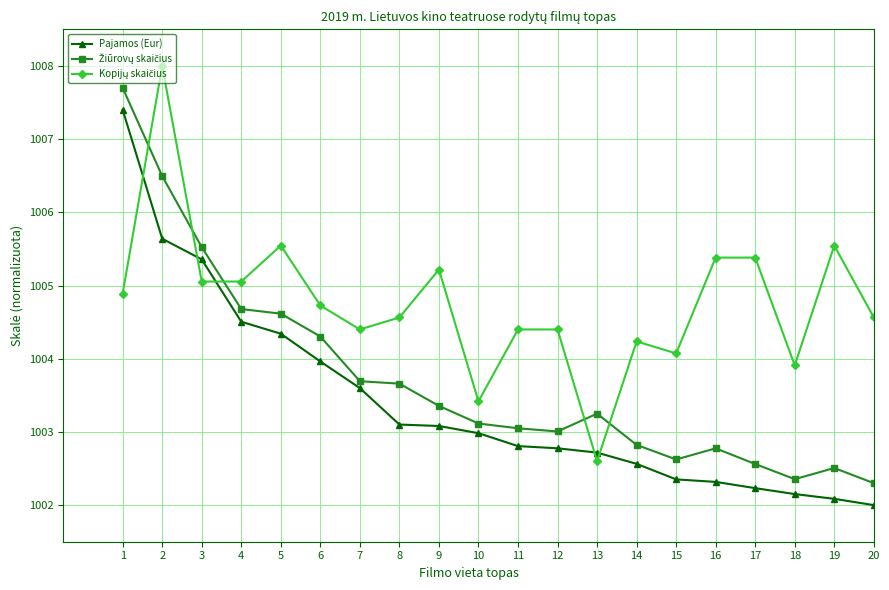

What is the value of the Pajamos (Eur) point at the 7th from the left?

1003.6